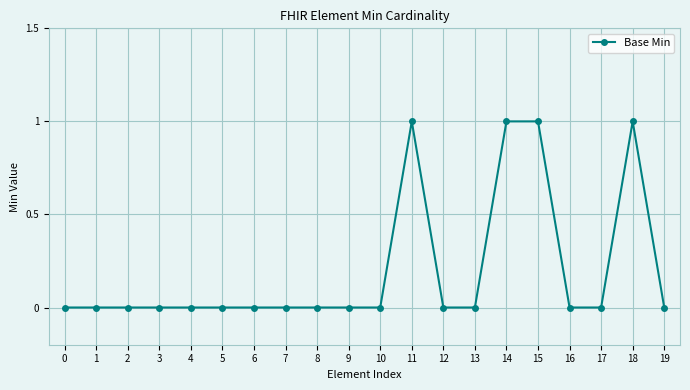

How many distinct data groups are displayed?

1